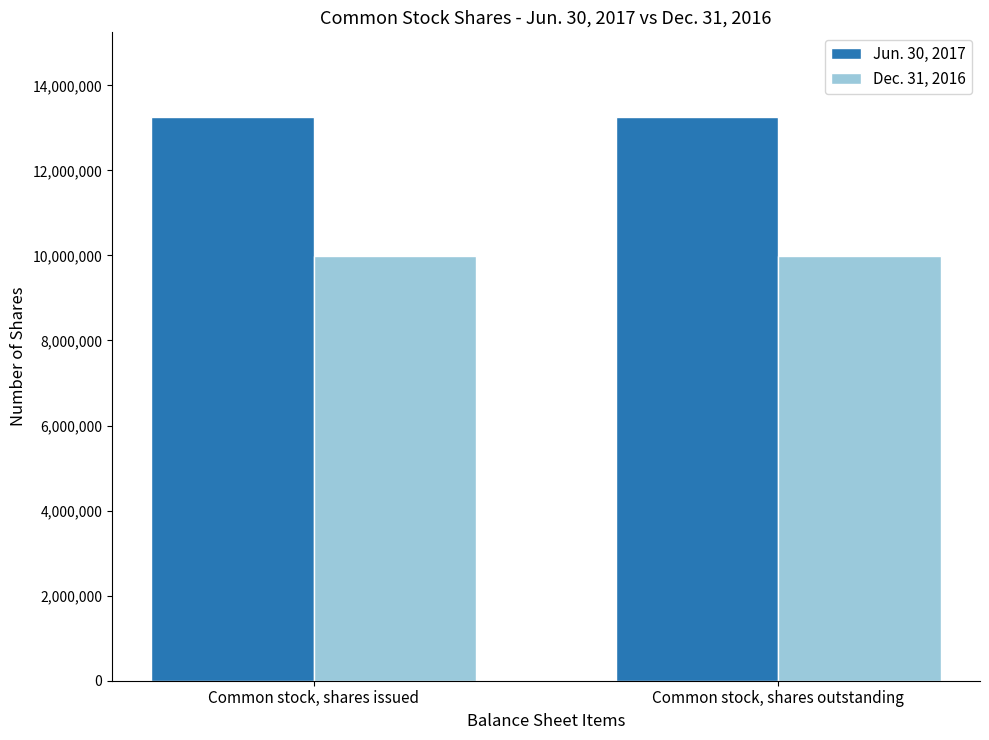

What is the spread (max minus min) of values at Common stock, shares outstanding?

3262454